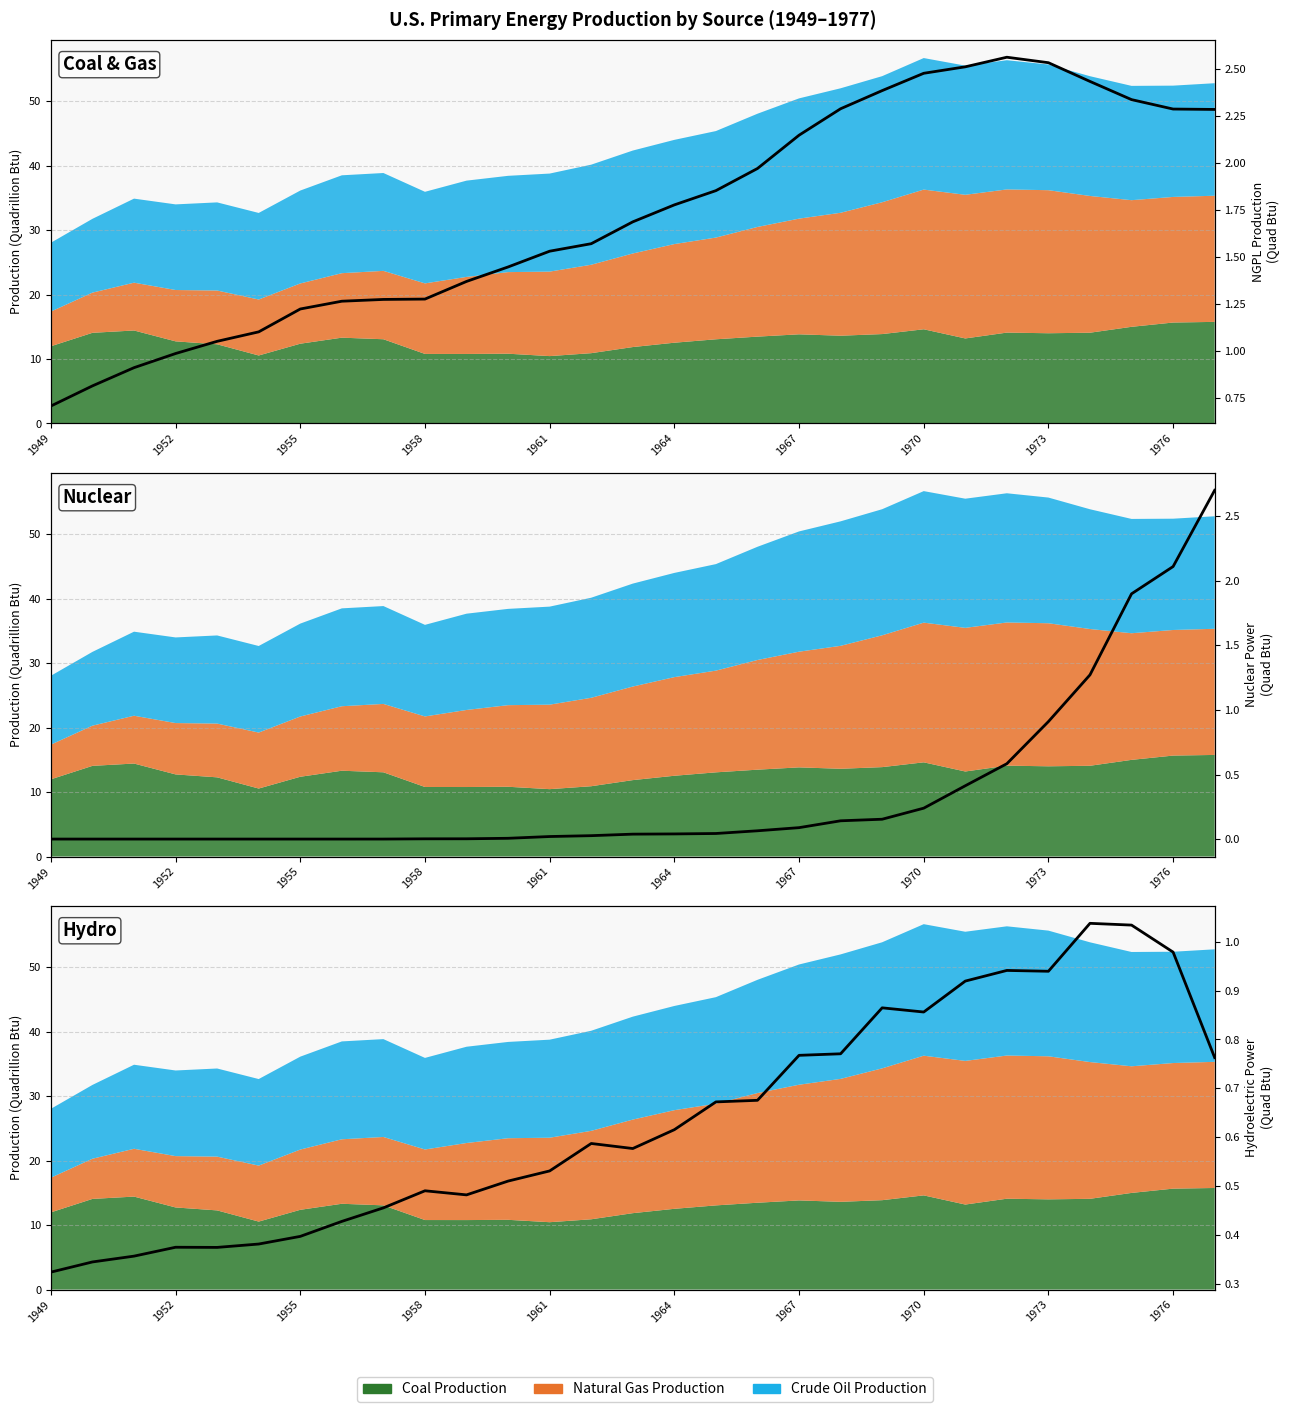

Is the value of Hydroelectric Power at 1964 greater than the value of NGPL Production at 1958?

No